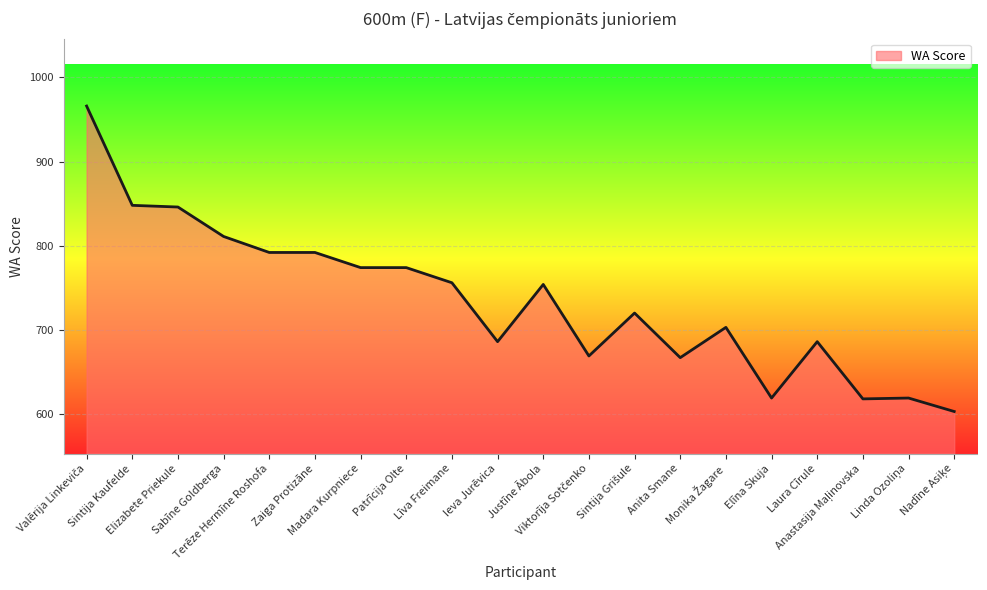

What is the difference between the maximum and minimum values?

363